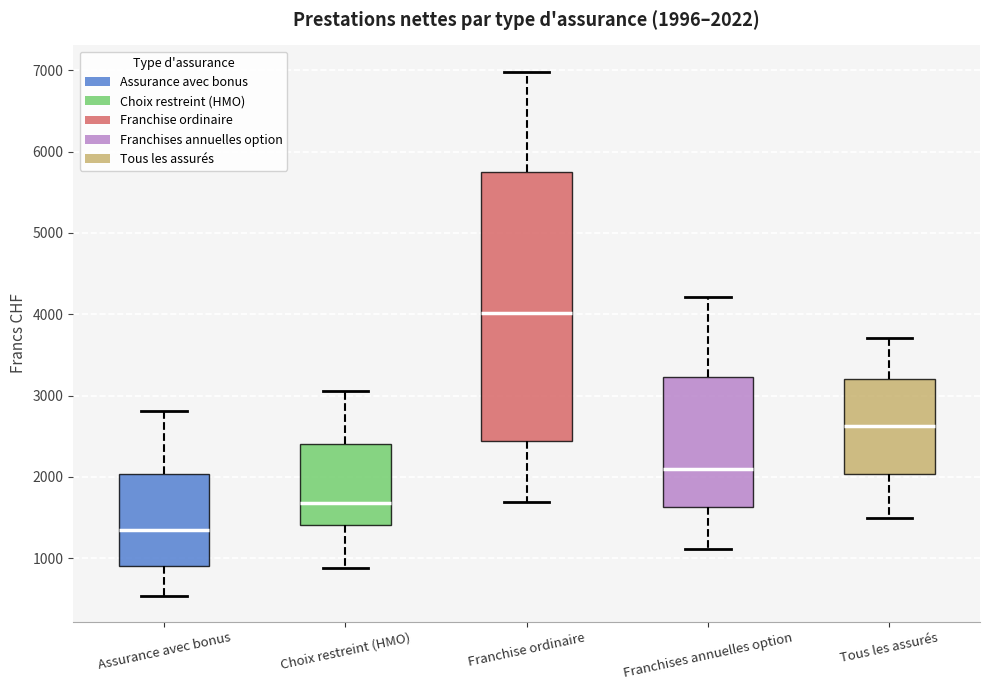

Comparing the boxes themselves (not the whiskers), which one is the tallest?

Franchise ordinaire